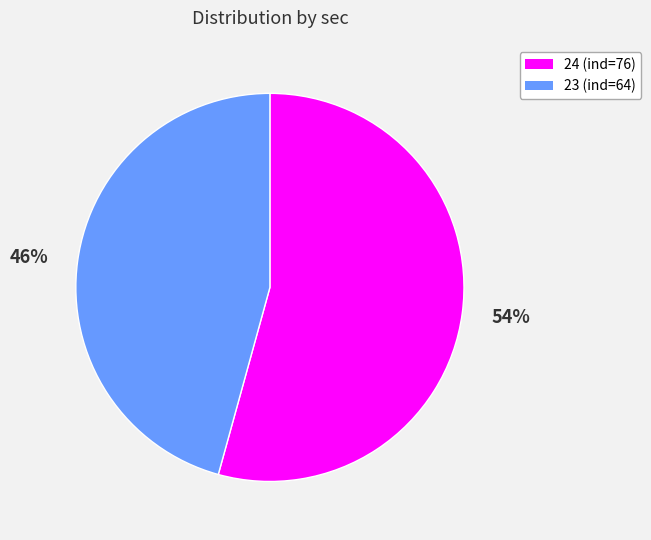

Is the sum of 54% and 46% greater than half?

Yes